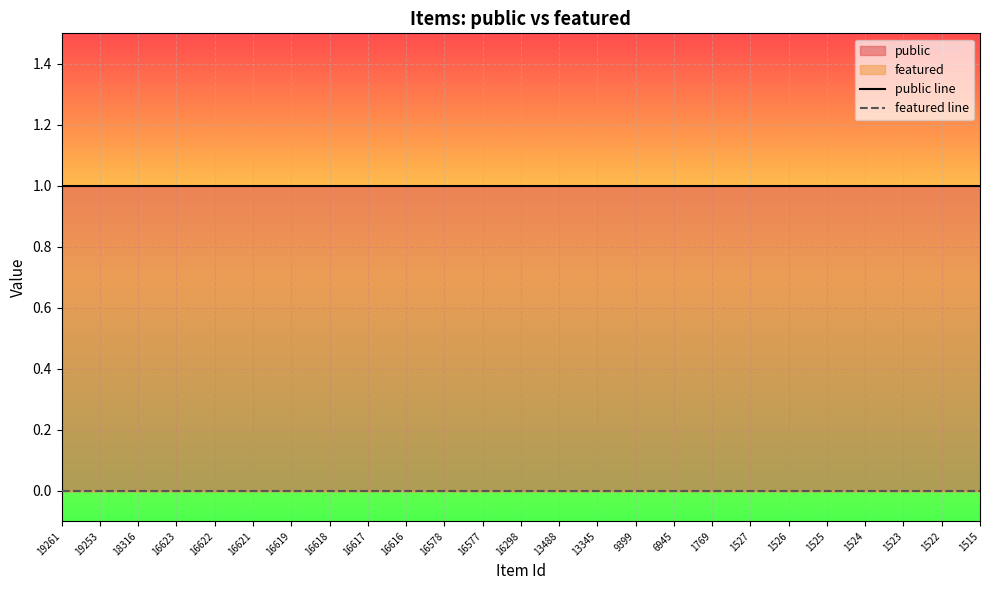

What is the difference between the highest and lowest values at 16623?

1